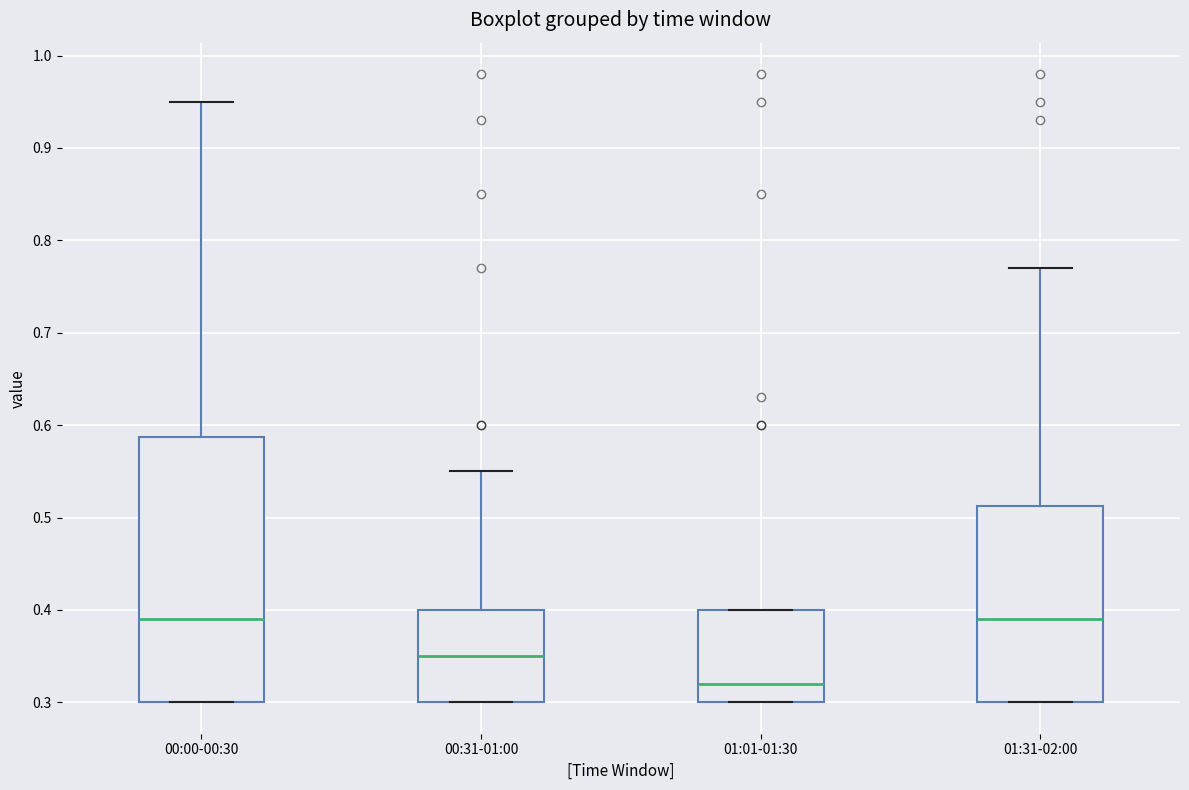

Where does the median line of the box for 00:31-01:00 sit on the y-axis? The values are not printed on the chart, so give them approximately, as read against the axis.

0.35